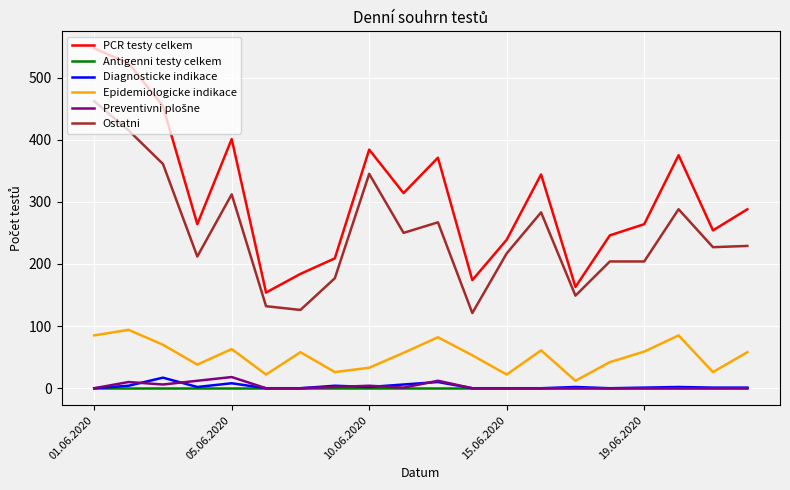

Which series has the largest range (max minus min)?

PCR testy celkem